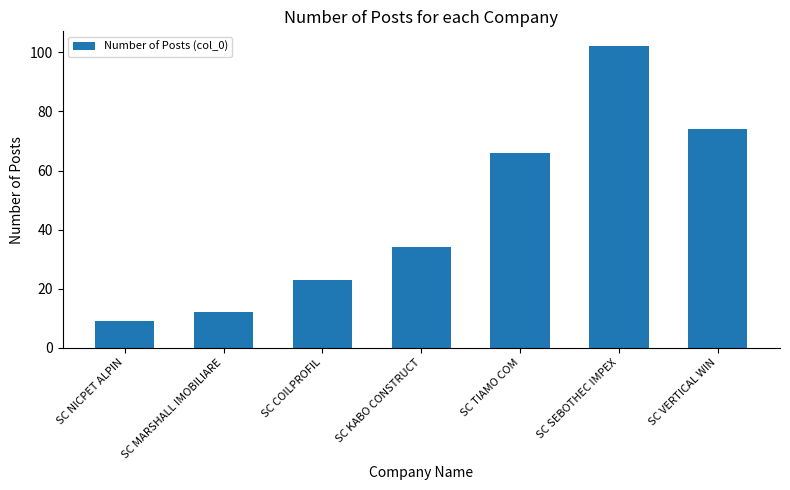

What is the change in value from SC TIAMO COM to SC VERTICAL WIN?

+8